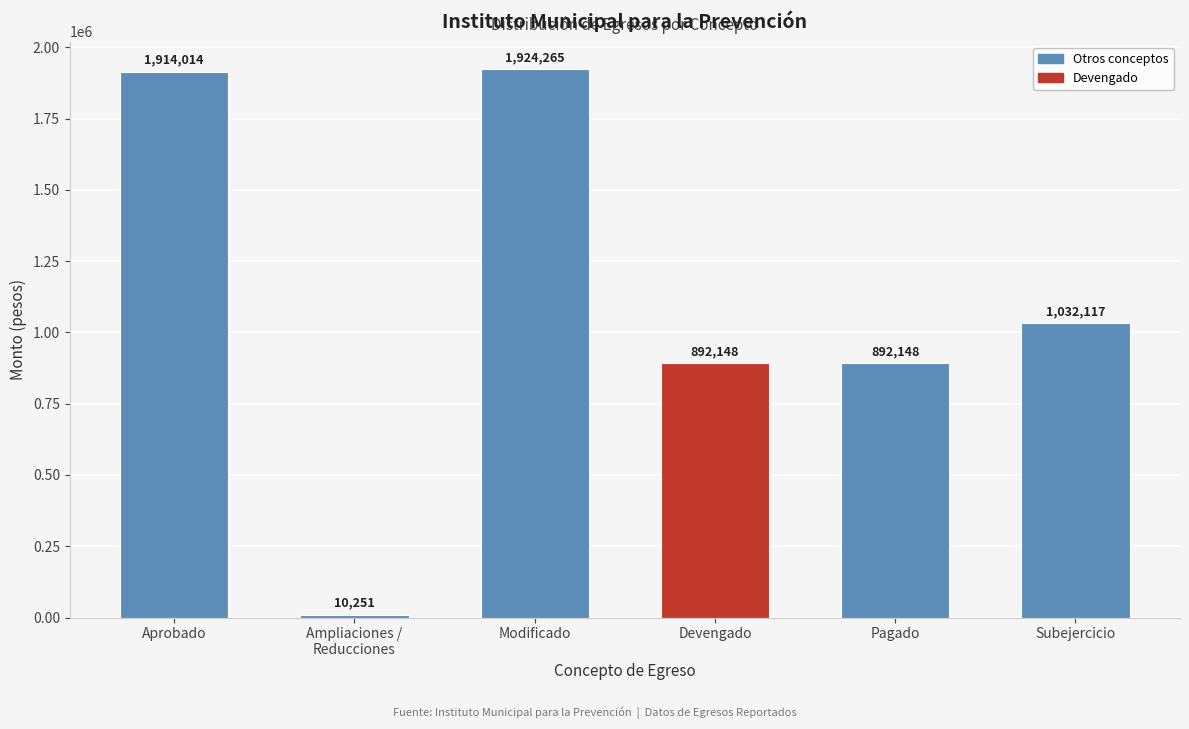

Reading right to left, what are all the values shown in this chart?

1032117.0	892148.0	892148.0	1924265.0	10251.0	1914014.0